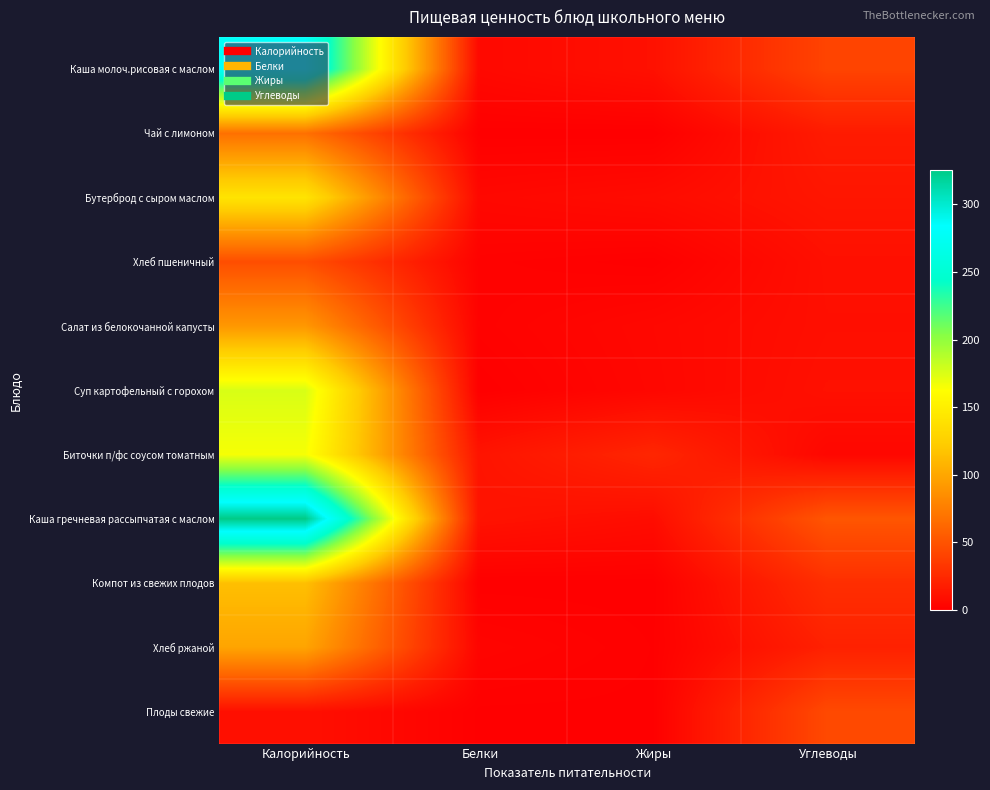

At how many categories does at least one series exceed 85?

1